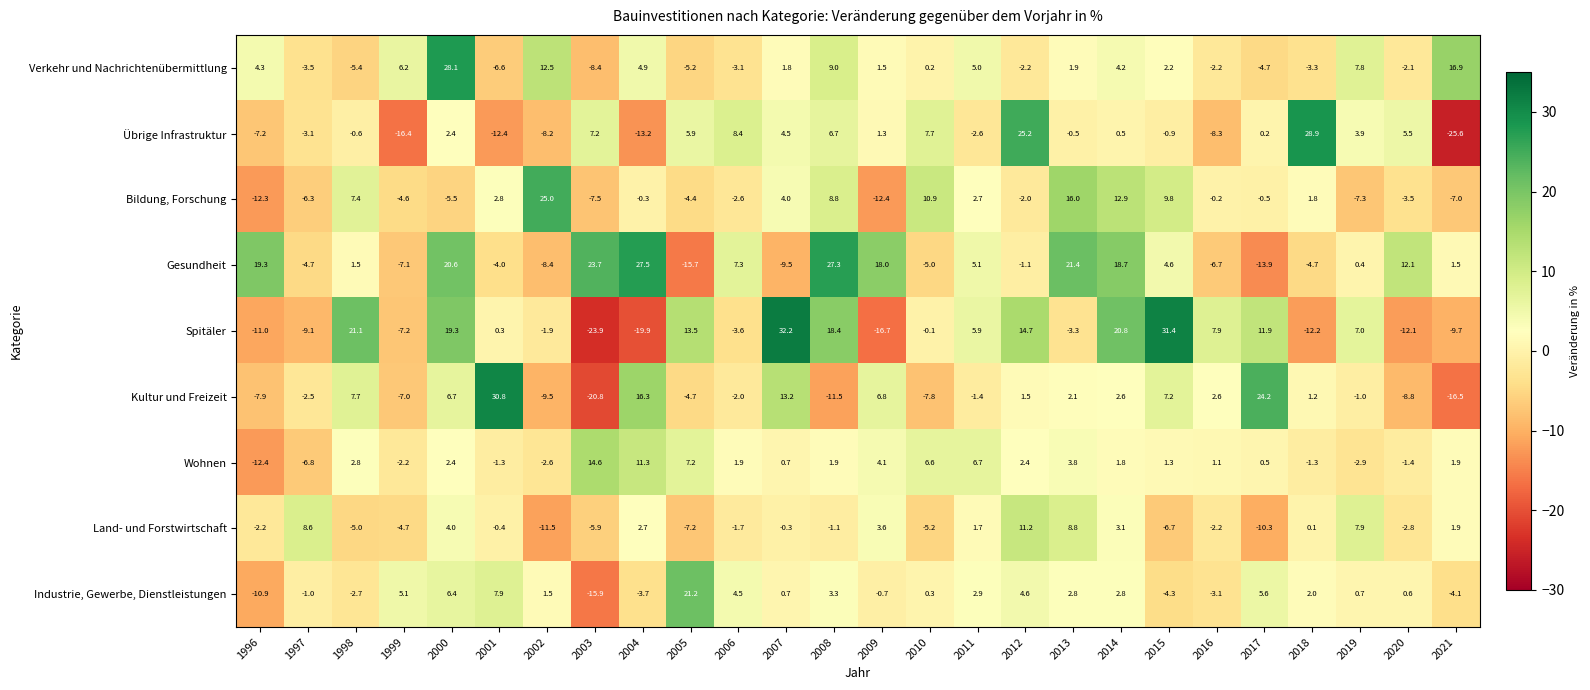

The Wohnen series shows 1.9 at 2008. True or false?

True